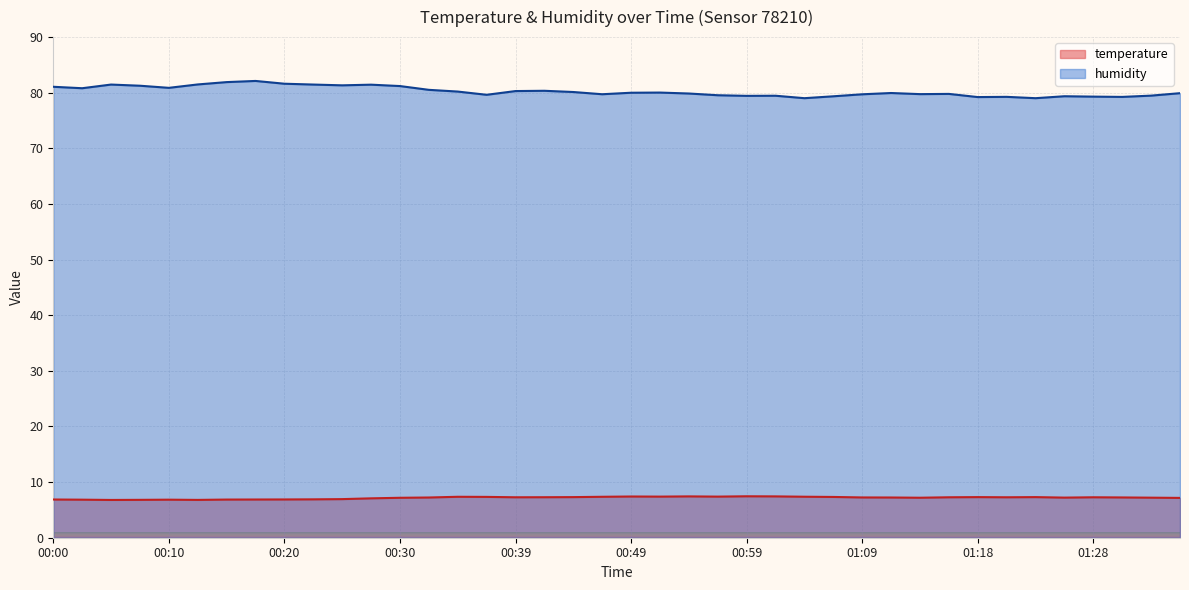

What is the average value of the humidity series?

80.2